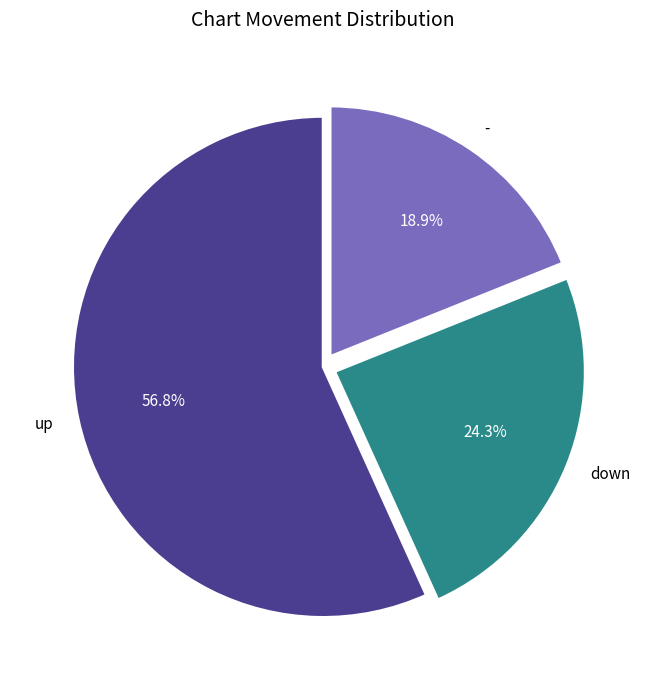

How many slices are in this pie chart?

3